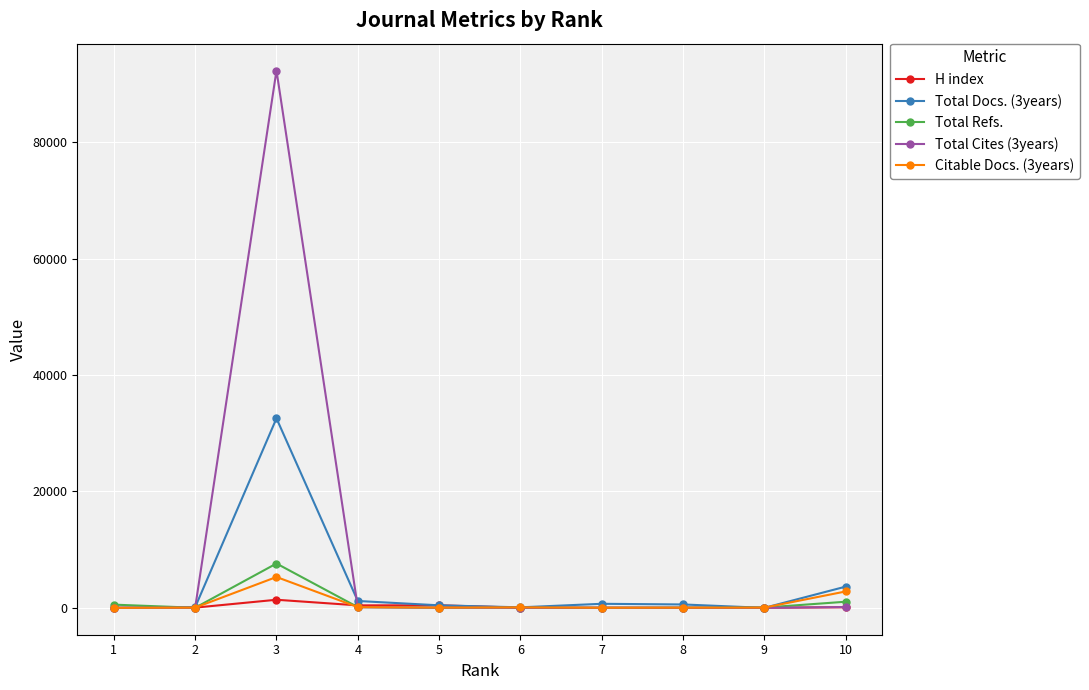

Read the H index value at 7, to the nearest 10.

20